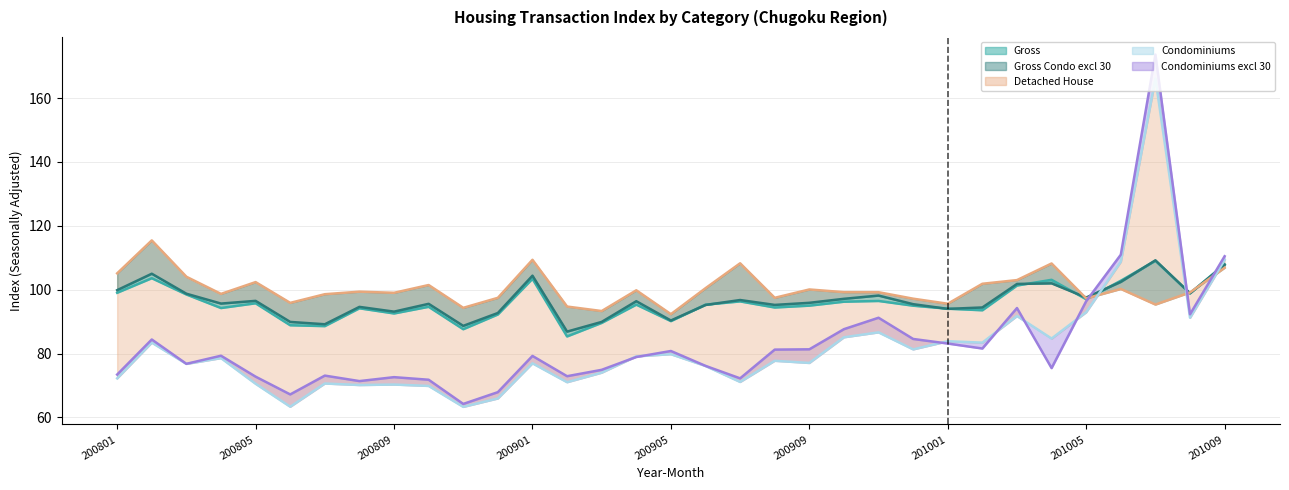

What is the average value of the Gross series?

96.1